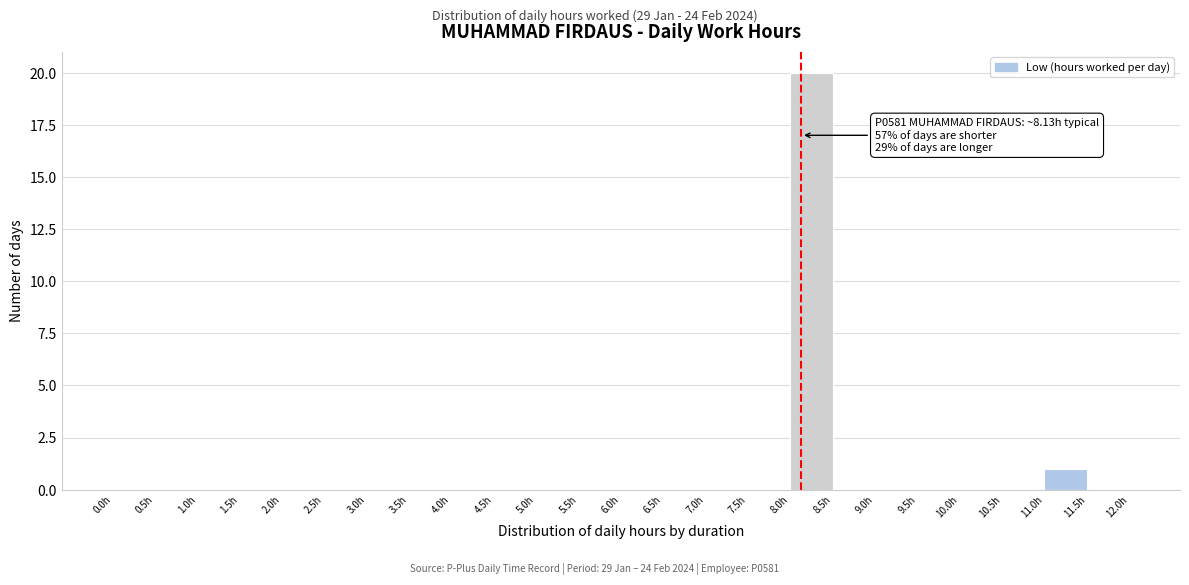

Which range on the x-axis has the tallest bar?

8.0 to 8.5